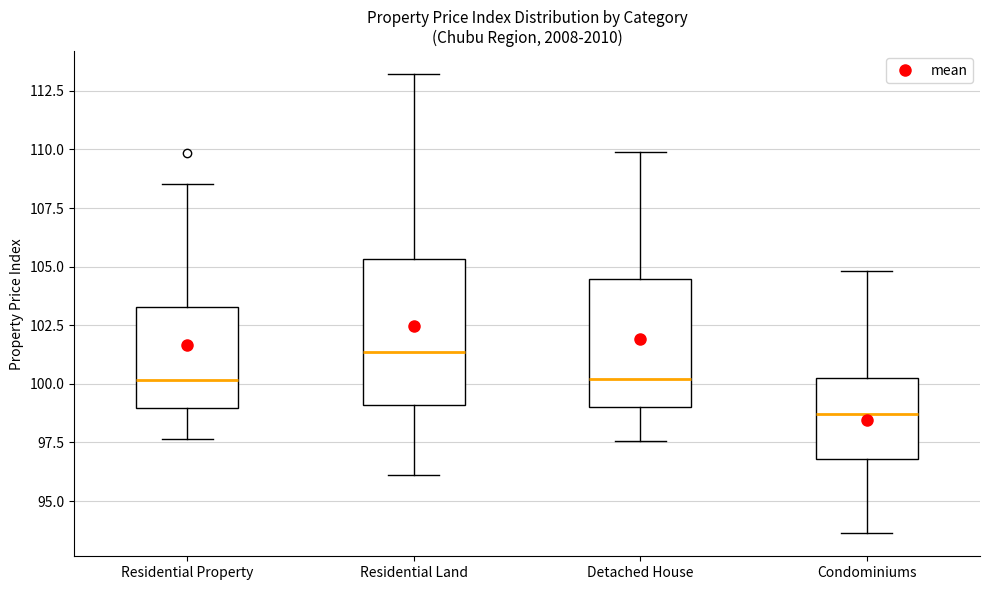

Where does the median line of the box for Residential Property sit on the y-axis? The values are not printed on the chart, so give them approximately, as read against the axis.

100.0